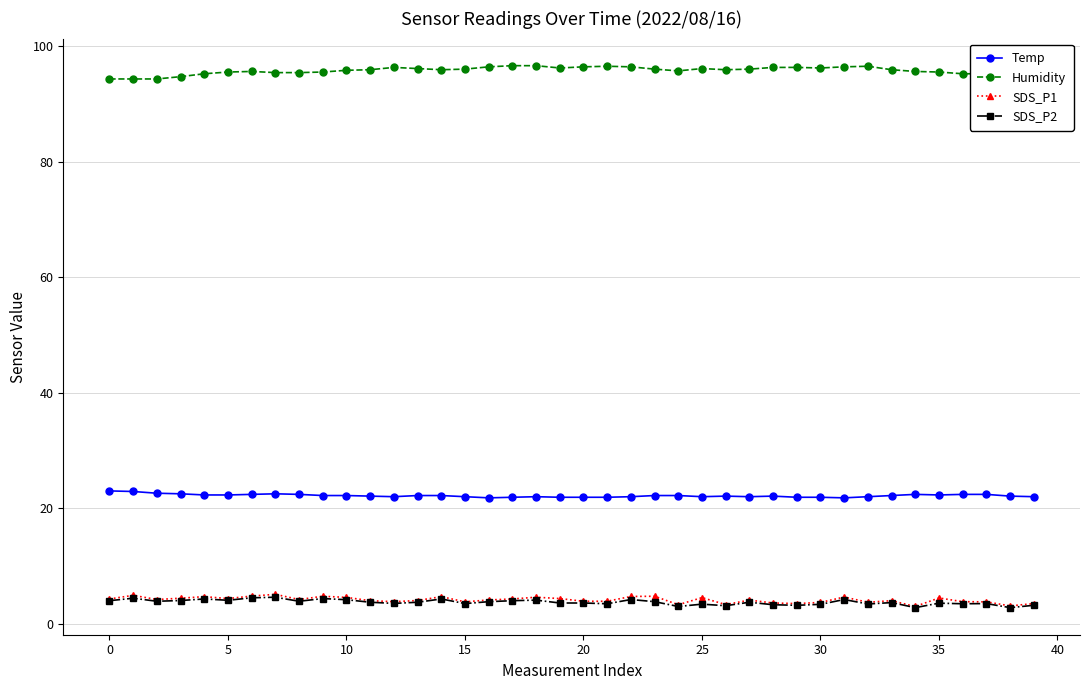

Which series has the largest total across all categories?

Humidity